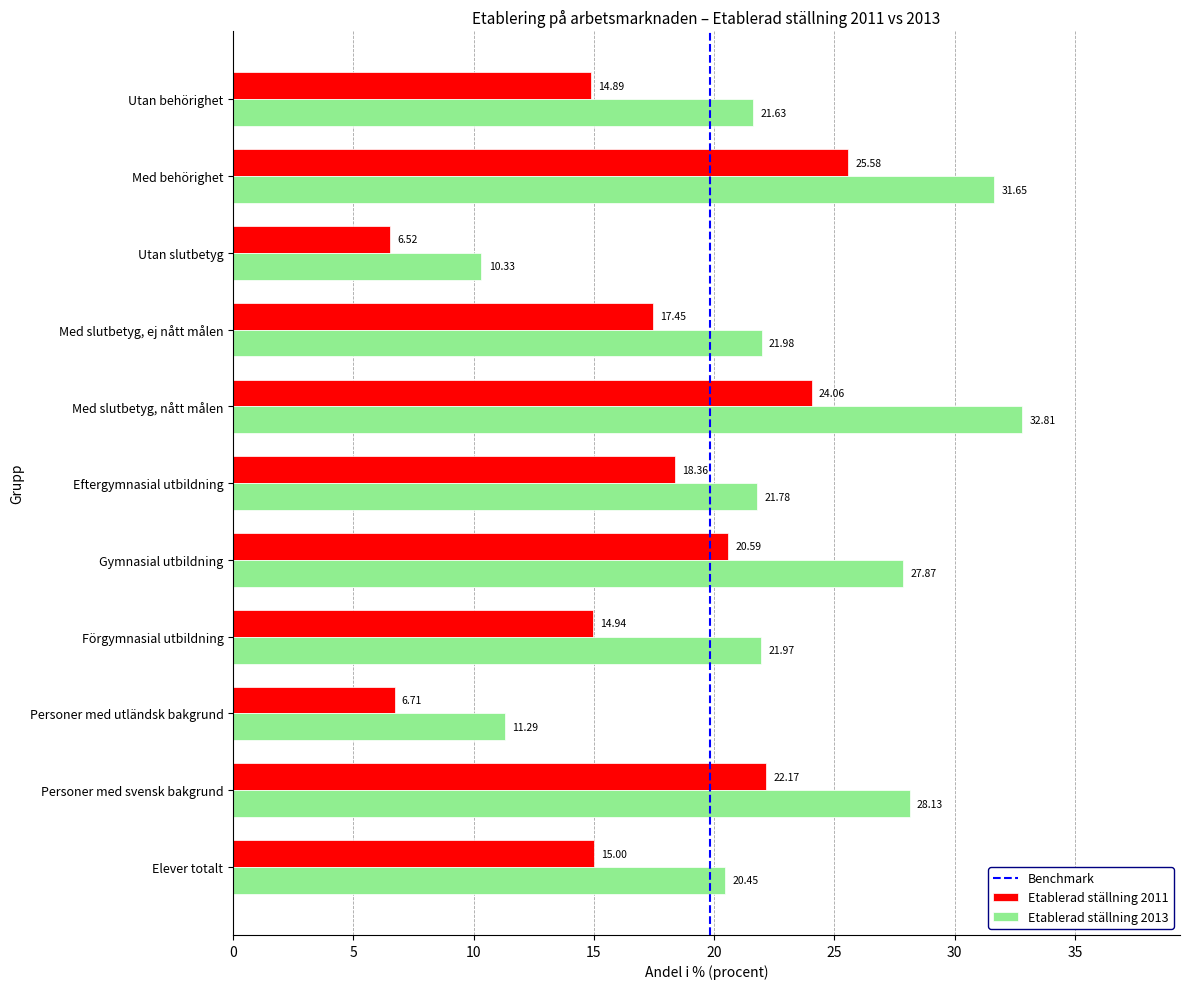

The Etablerad ställning 2011 series shows 22.2 at Förgymnasial utbildning. True or false?

False